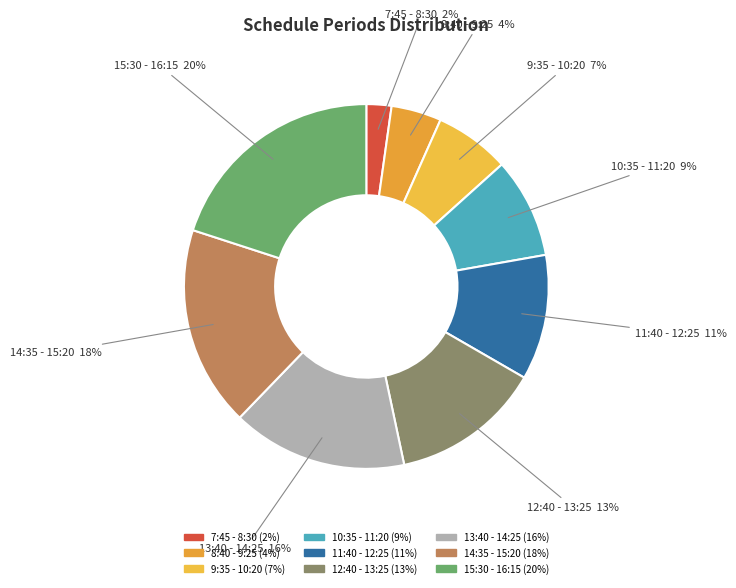

What percentage is the 10:35 - 11:20 slice, to the nearest percent?

9%